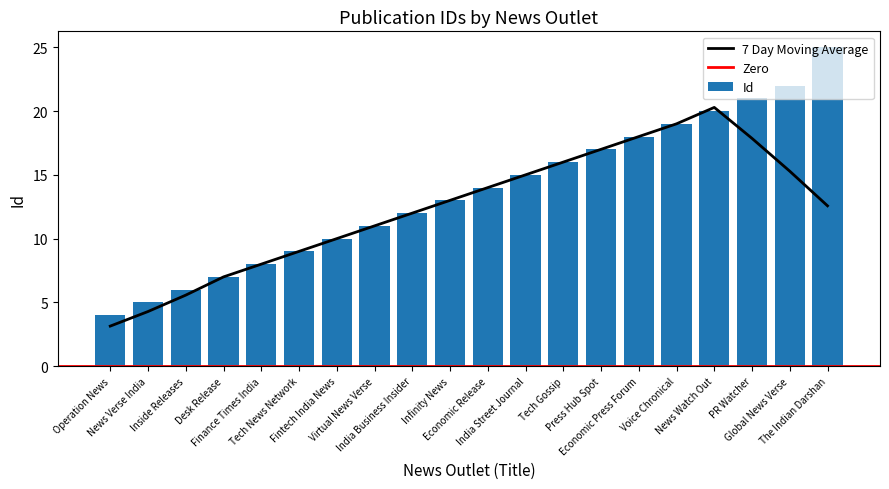

What position from the right is Infinity News?

11